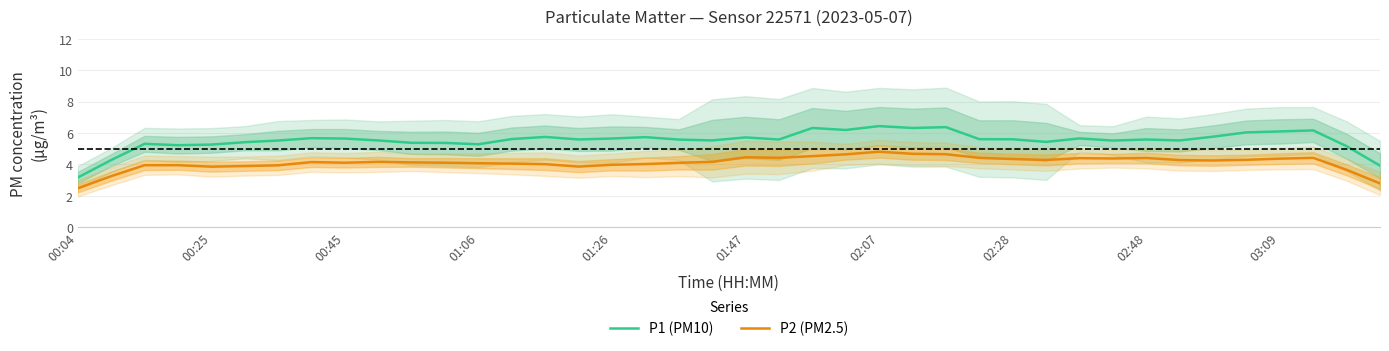

True or false: P1 (PM10) and P2 (PM2.5) intersect in this chart.

False